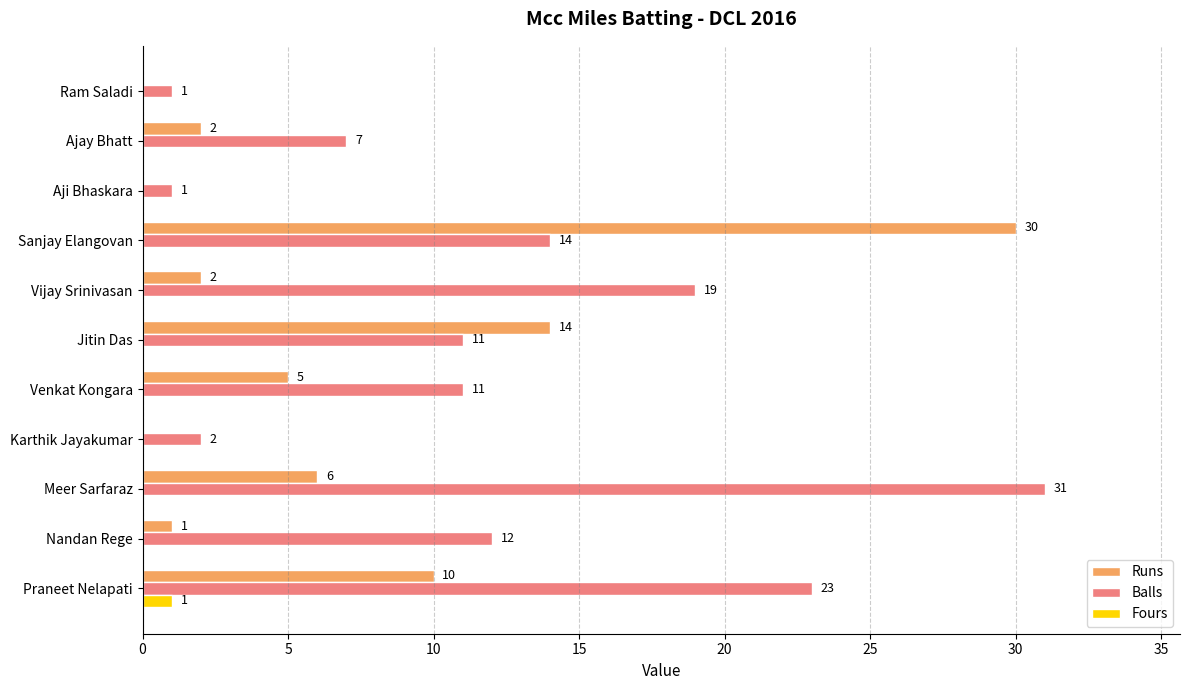

Count the number of data series in this chart.

3